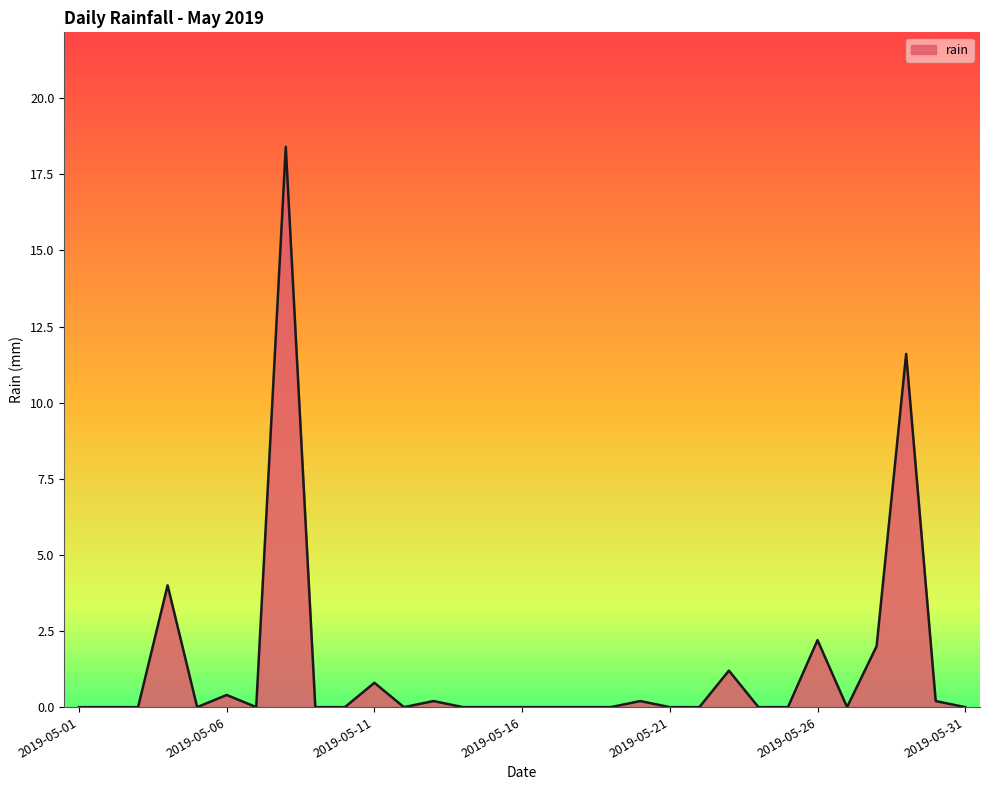

List the labels in order of value, smallest first.

2019-05-01, 2019-05-02, 2019-05-03, 2019-05-05, 2019-05-07, 2019-05-09, 2019-05-10, 2019-05-12, 2019-05-14, 2019-05-15, 2019-05-16, 2019-05-17, 2019-05-18, 2019-05-19, 2019-05-21, 2019-05-22, 2019-05-24, 2019-05-25, 2019-05-27, 2019-05-31, 2019-05-13, 2019-05-20, 2019-05-30, 2019-05-06, 2019-05-11, 2019-05-23, 2019-05-28, 2019-05-26, 2019-05-04, 2019-05-29, 2019-05-08